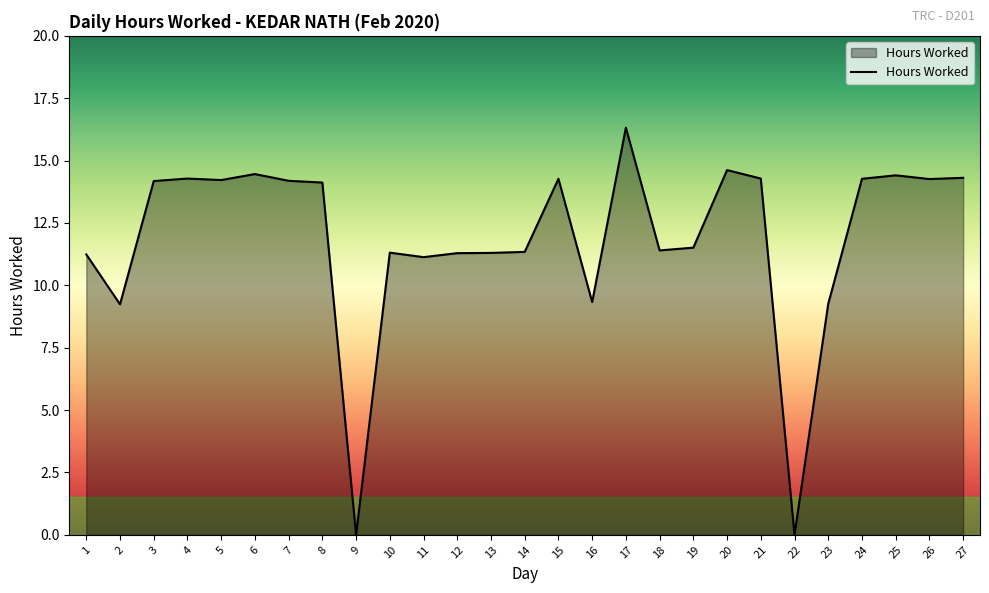

What is the difference between the maximum and minimum values?

16.3